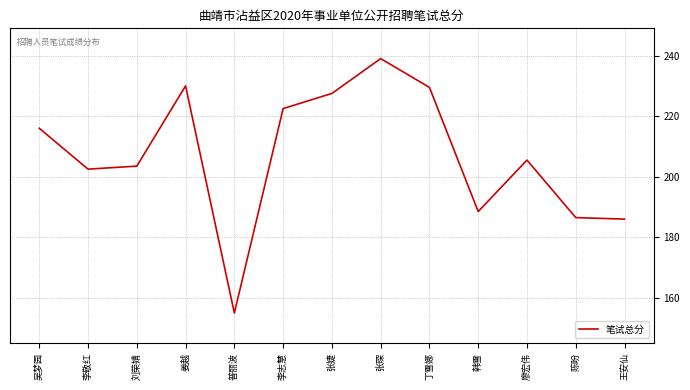

What is the change in value from 李志慧 to 陈盼?

-36.0